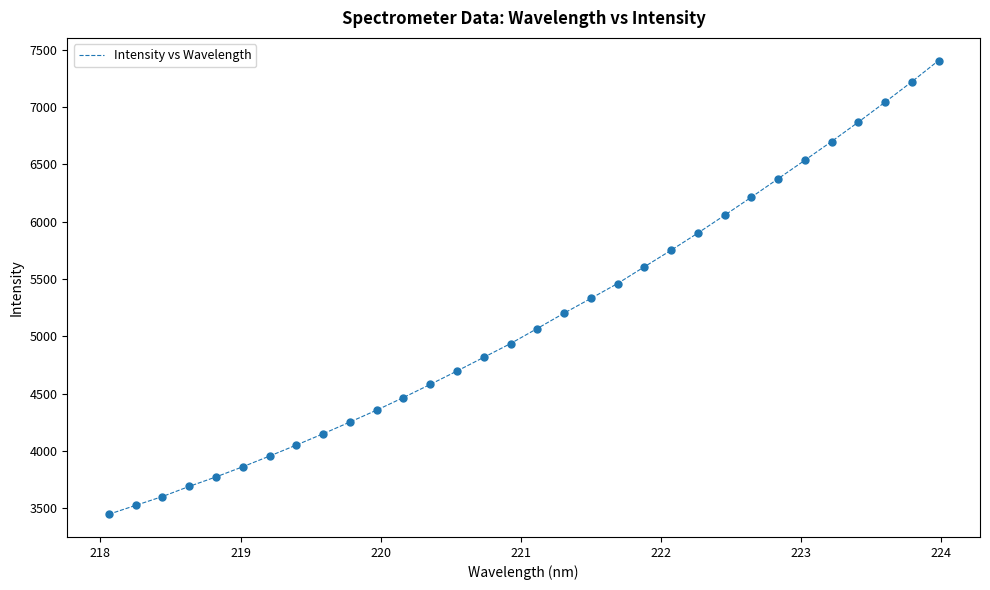

What is the greatest value displayed?

7406.1